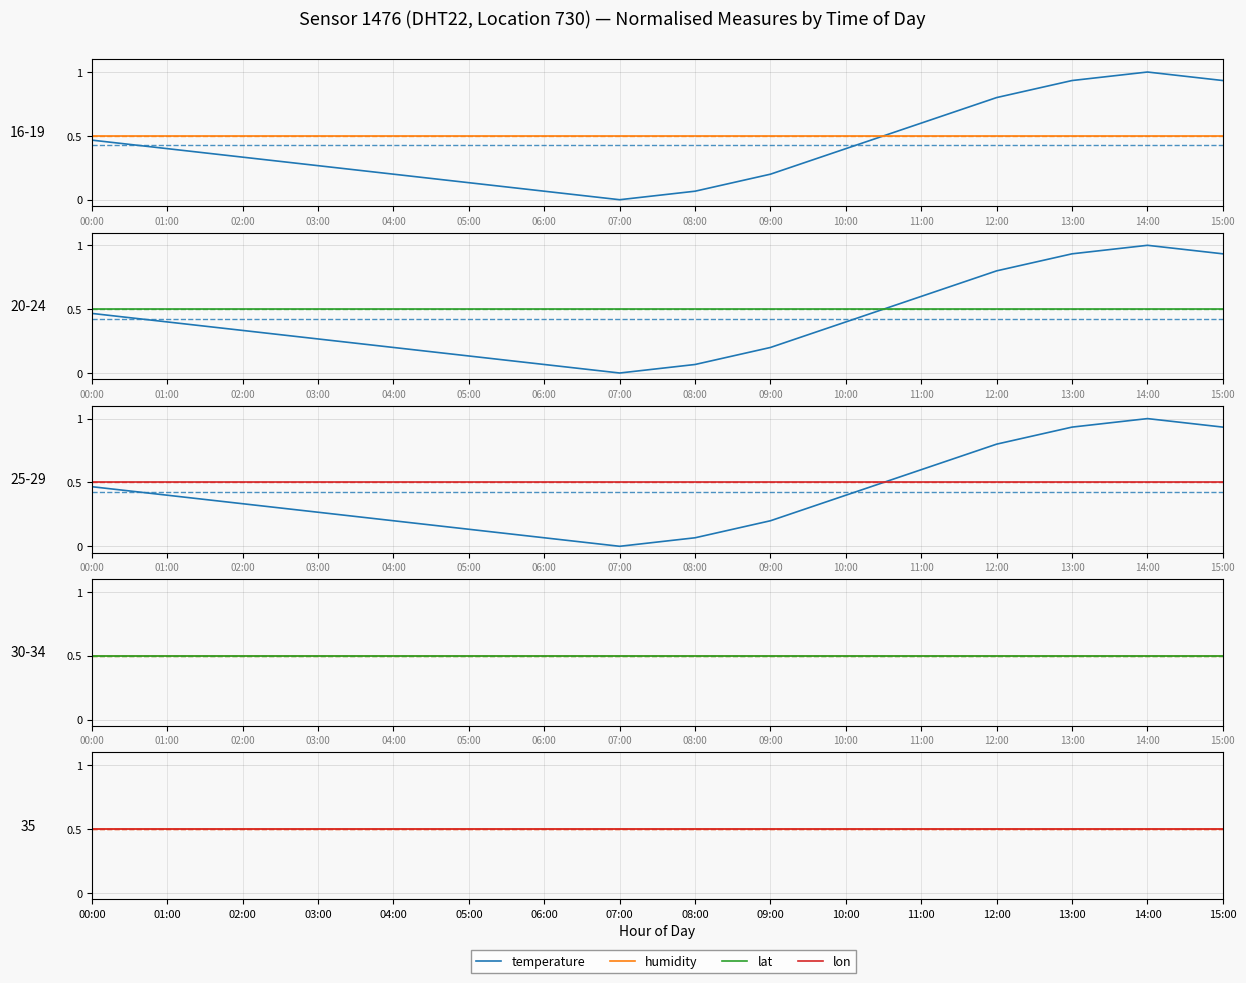

What is the sum of the temperature values at 14:00 and 12:00?

1.8